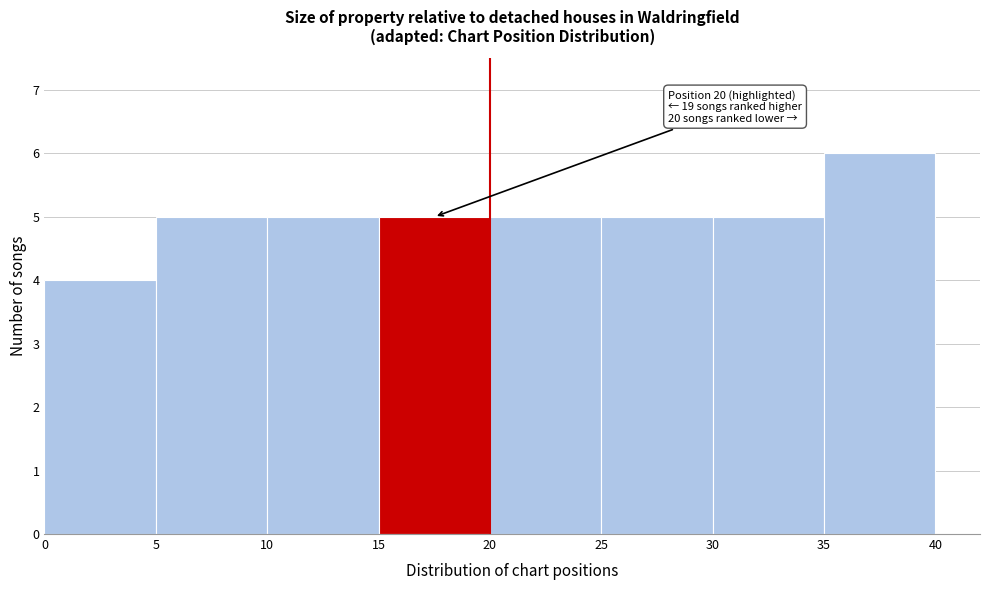

Over which range of the x-axis is the bar tallest?

35 to 40